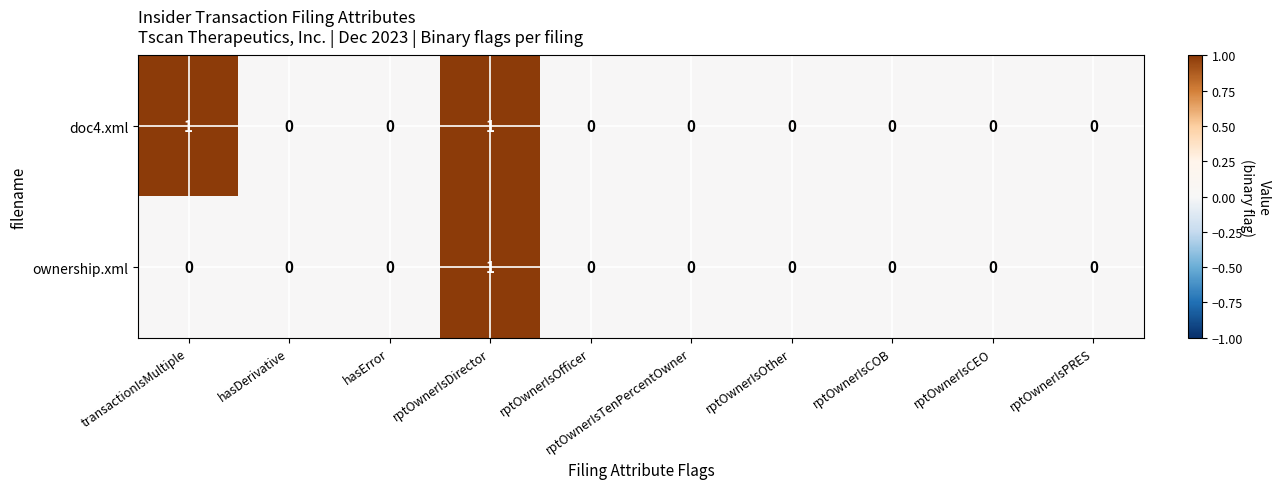

The doc4.xml series shows 0 at rptOwnerIsTenPercentOwner. True or false?

True